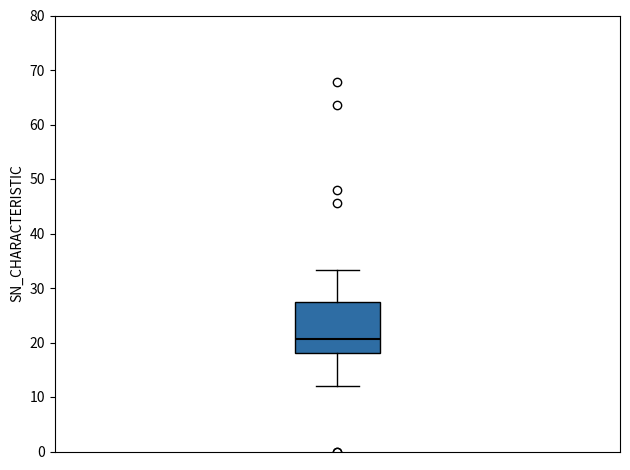

Where does the lower whisker of the box end on the y-axis? The values are not printed on the chart, so give them approximately, as read against the axis.

12